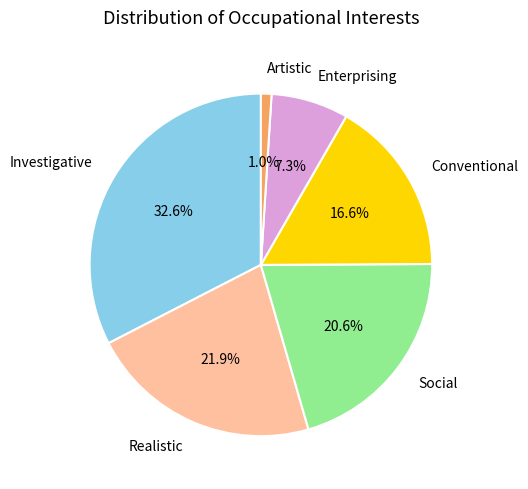

Is there any slice that represents more than half of the pie?

No